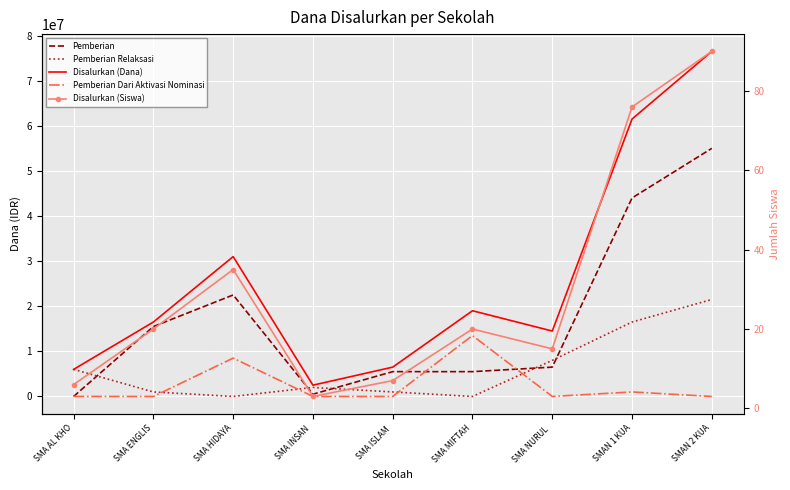

Between SMA HIDAYA and SMA NURUL , which is larger?

SMA HIDAYA